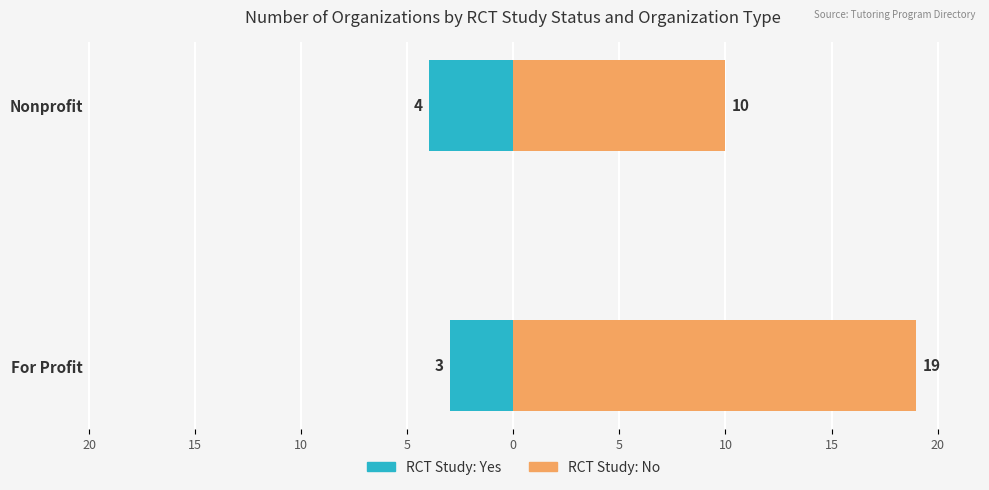

What is the highest value of the RCT No series?

19